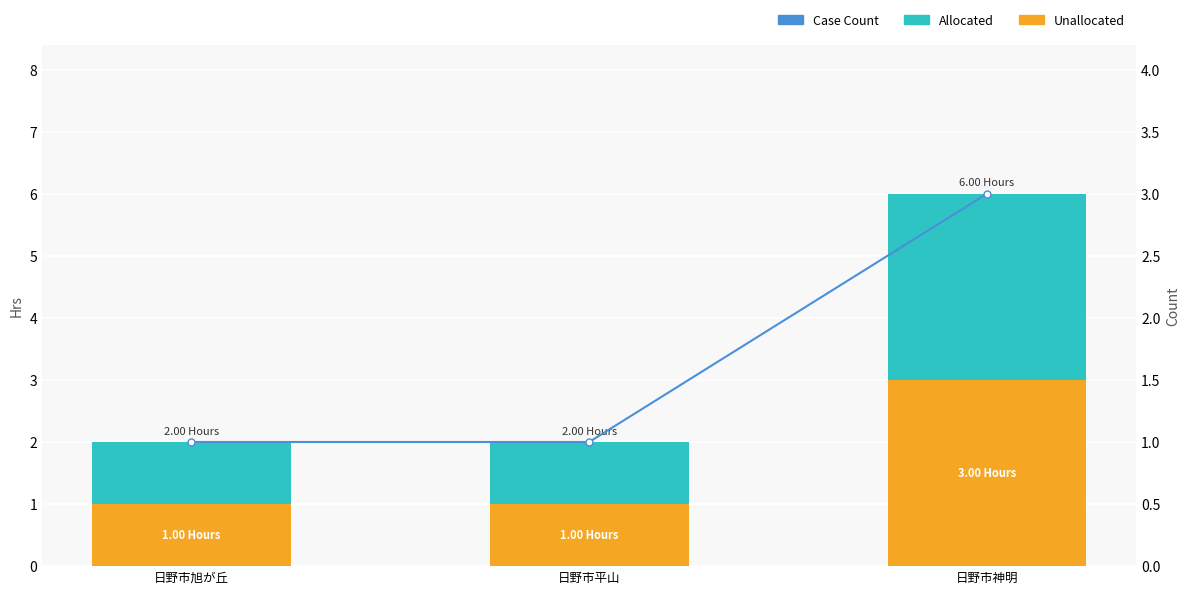

What position from the left is 日野市神明?

3